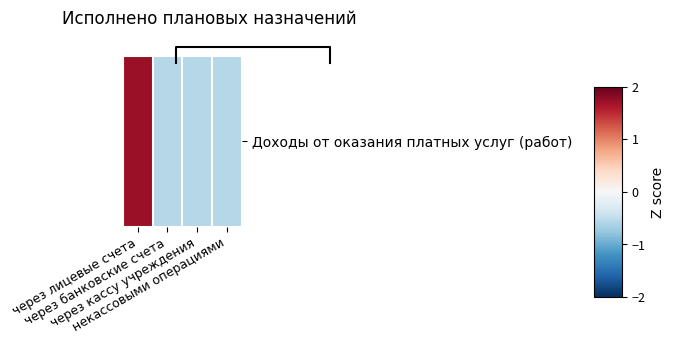

Between через лицевые счета and через кассу учреждения, which is larger?

через лицевые счета